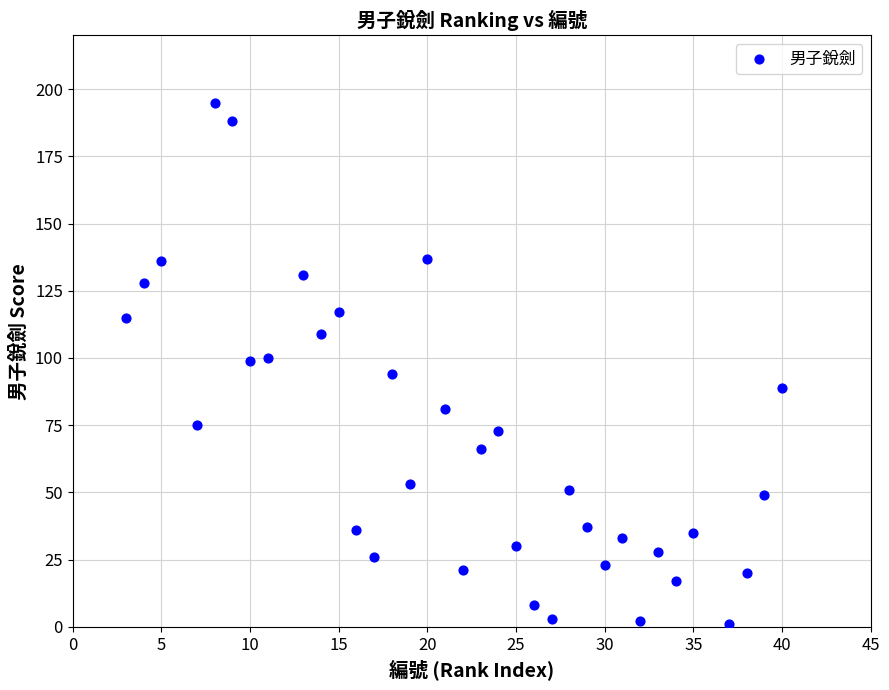

What is the range of X values (max minus min)?

37